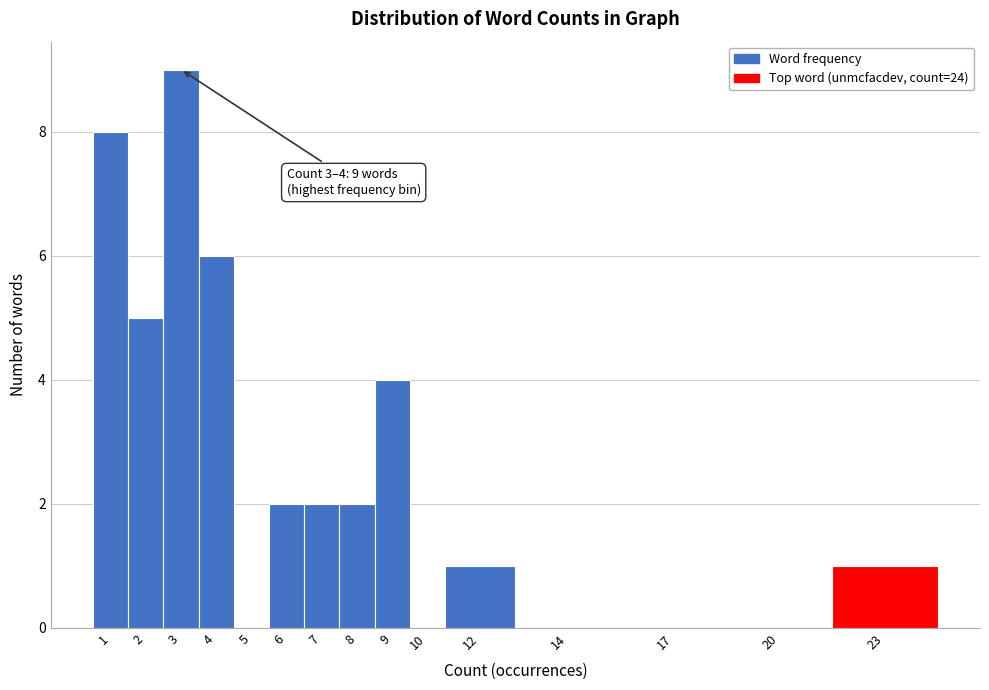

Reading right to left, extract all data points from this chart.

23=1	20=0	17=0	14=0	12=1	10=0	9=4	8=2	7=2	6=2	5=0	4=6	3=9	2=5	1=8